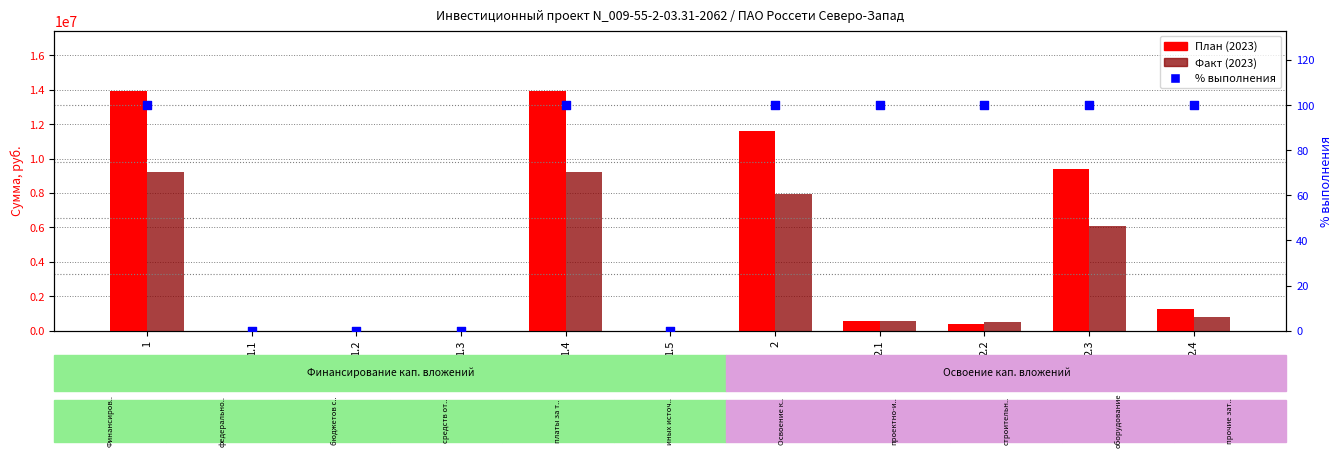

Which series reaches the minimum Y coordinate?

План (2023)